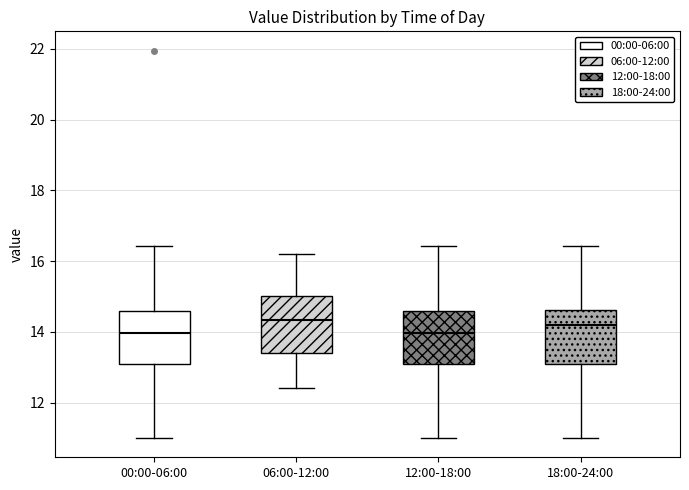

Reading left to right, transcribe this box plot: for each box, give where its median line is, the range the box spans, and where its two whiskers end, as read against the y-axis. The values are not printed on the chart, so give them approximately, as read against the axis.

00:00-06:00: median 14.0, box 13.0 to 14.6, whiskers 11.0 to 16.4
06:00-12:00: median 14.4, box 13.4 to 15.0, whiskers 12.4 to 16.2
12:00-18:00: median 14.0, box 13.0 to 14.6, whiskers 11.0 to 16.4
18:00-24:00: median 14.2, box 13.0 to 14.6, whiskers 11.0 to 16.4